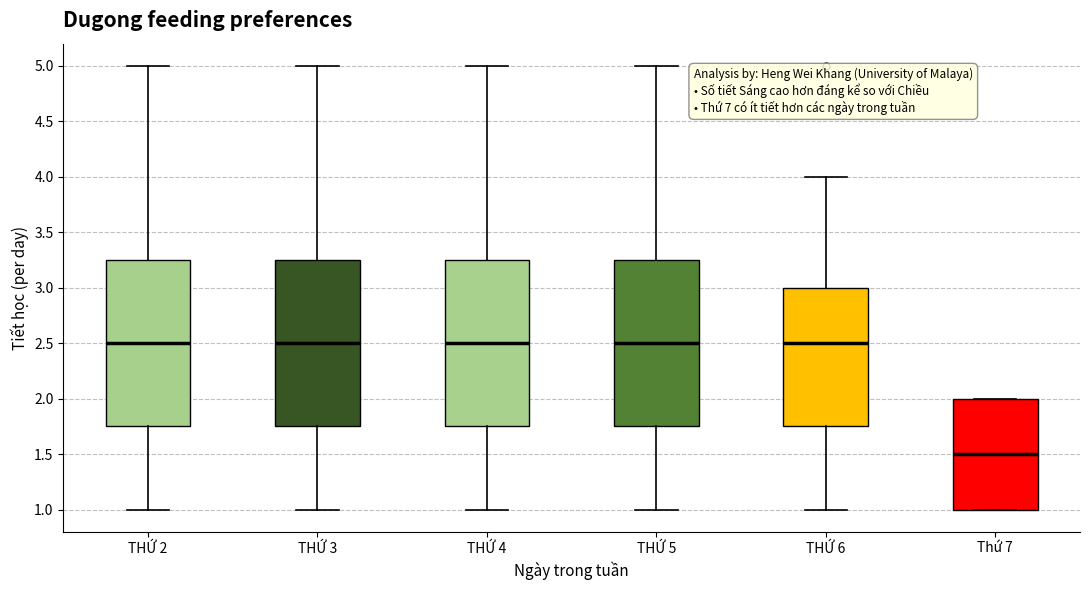

Reading left to right, read every box against the y-axis: the position of its median line, the range the box covers, and the ends of its whiskers. The values are not printed on the chart, so give them approximately, as read against the axis.

THỨ 2: median 2.50, box 1.75 to 3.25, whiskers 1.00 to 5.00
THỨ 3: median 2.50, box 1.75 to 3.25, whiskers 1.00 to 5.00
THỨ 4: median 2.50, box 1.75 to 3.25, whiskers 1.00 to 5.00
THỨ 5: median 2.50, box 1.75 to 3.25, whiskers 1.00 to 5.00
THỨ 6: median 2.50, box 1.75 to 3.00, whiskers 1.00 to 4.00
Thứ 7: median 1.50, box 1.00 to 2.00, whiskers 1.00 to 2.00